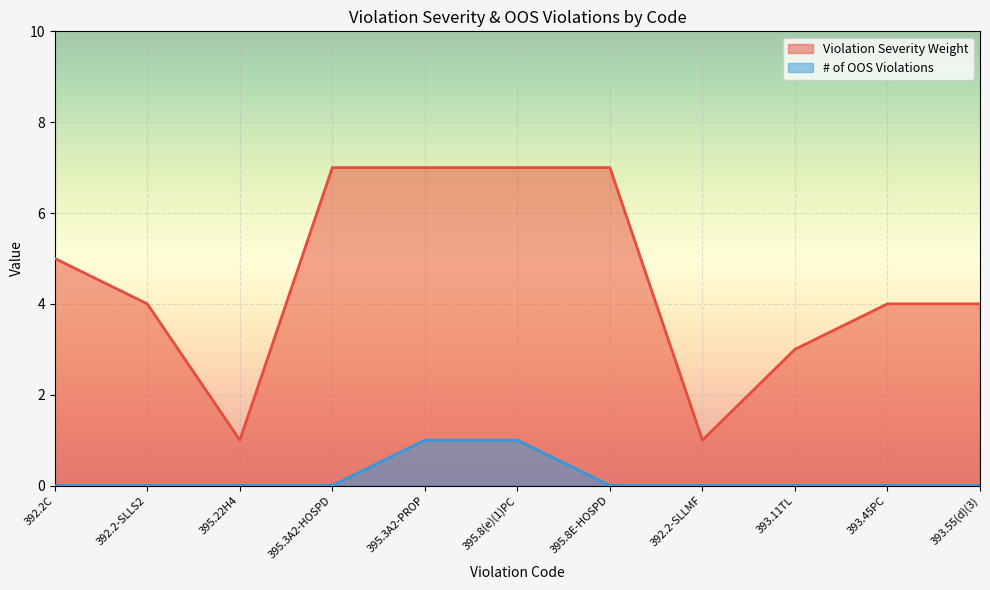

Count the number of data series in this chart.

2